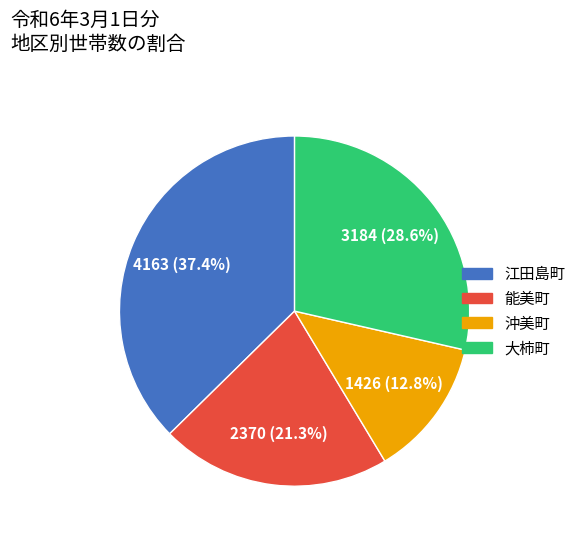

Is it true that 沖美町 is 25% of the pie?

False